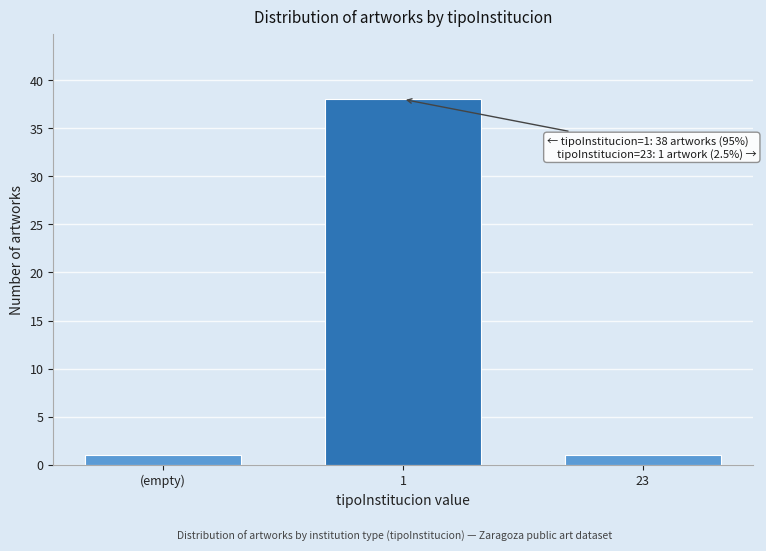

Reading left to right, transcribe all the data shown in this chart.

1	38	1